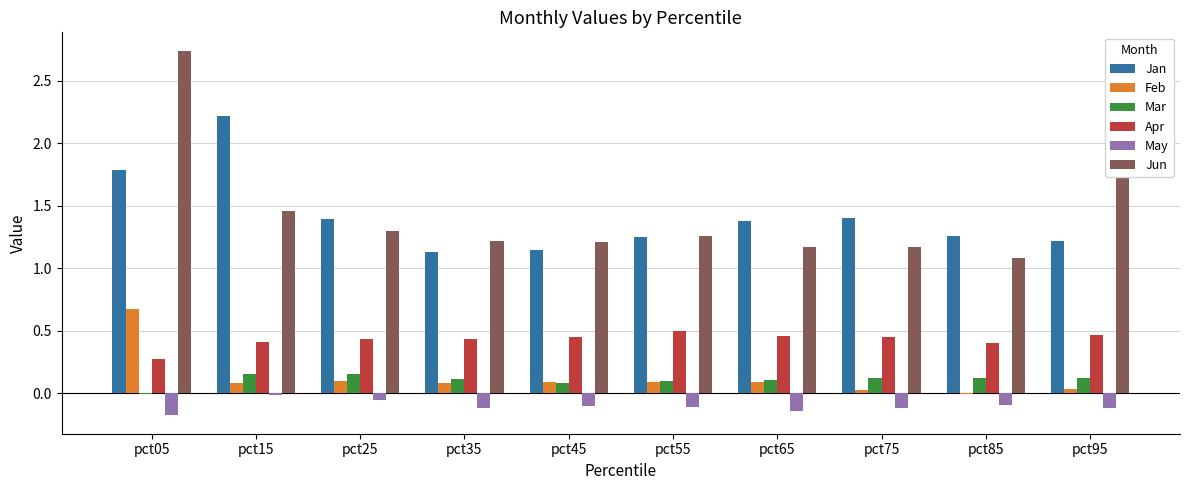

Which label corresponds to the largest value in the chart?

pct05